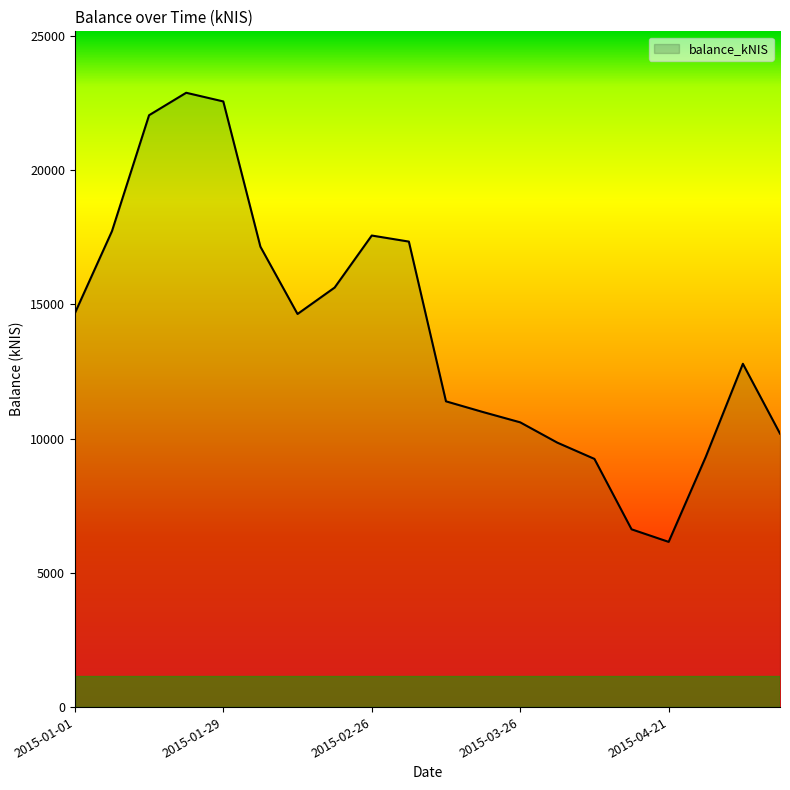

What is the difference between the maximum and minimum values?

16727.8